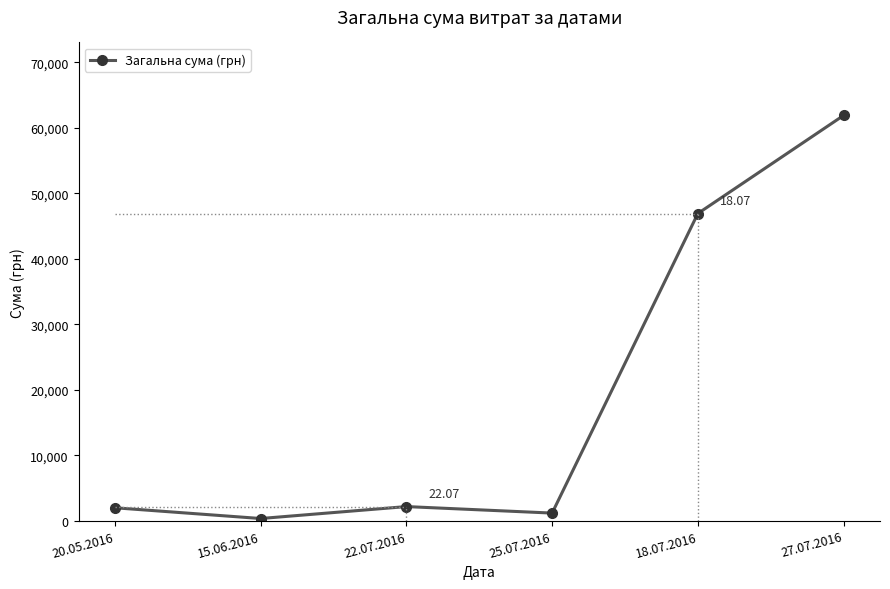

Between 27.07.2016 and 15.06.2016, which is larger?

27.07.2016